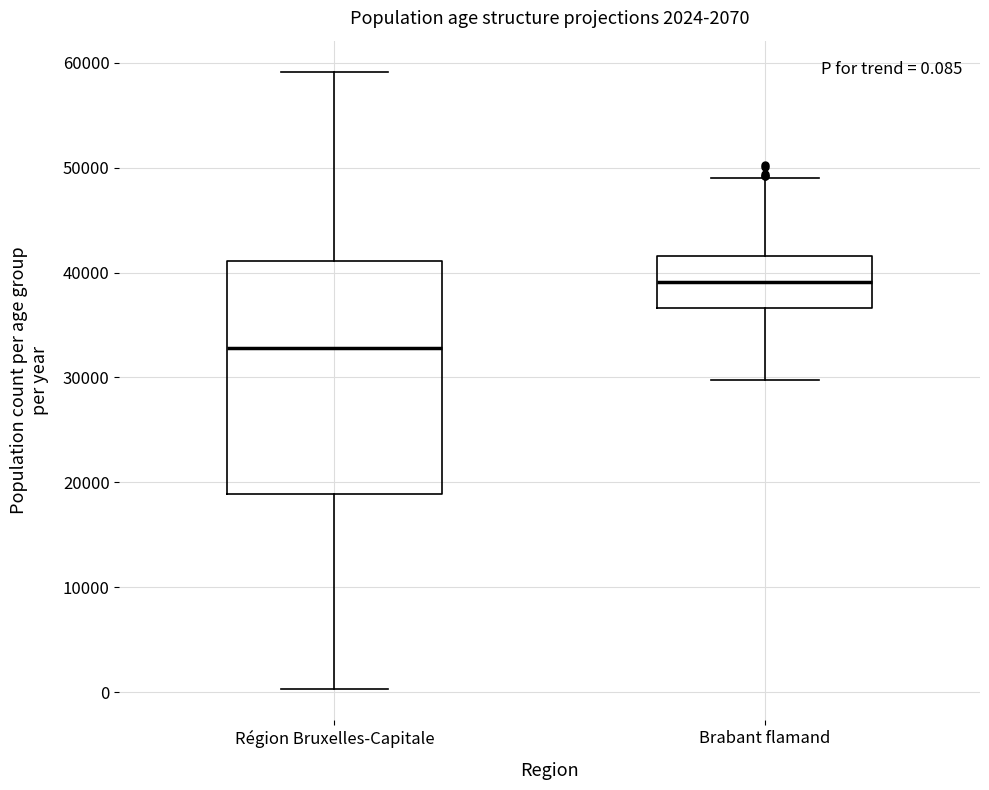

Which box has the lowest median line?

Région Bruxelles-Capitale